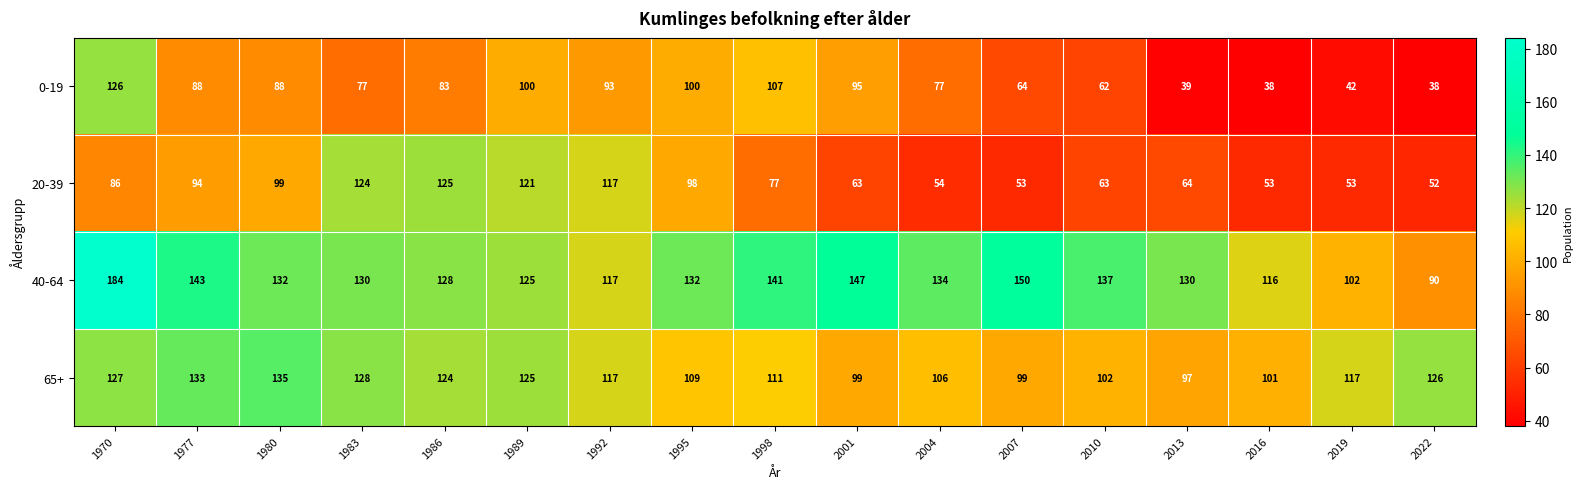

What is the average value of the 0-19 series?

77